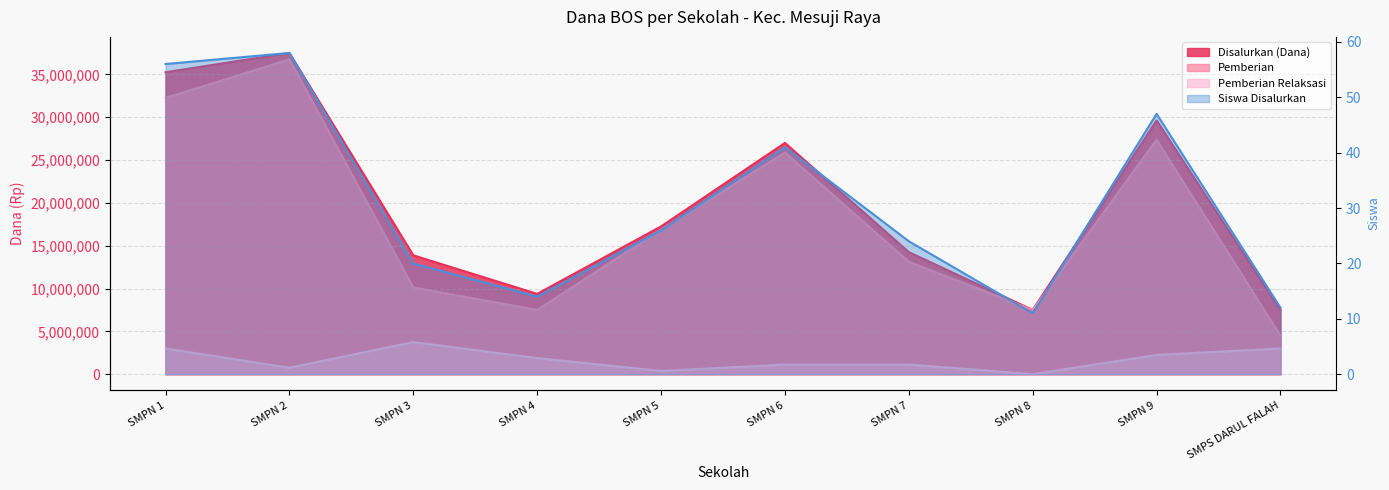

Which series ends up on top after the final intersection of Pemberian Relaksasi and Siswa Disalurkan?

Pemberian Relaksasi